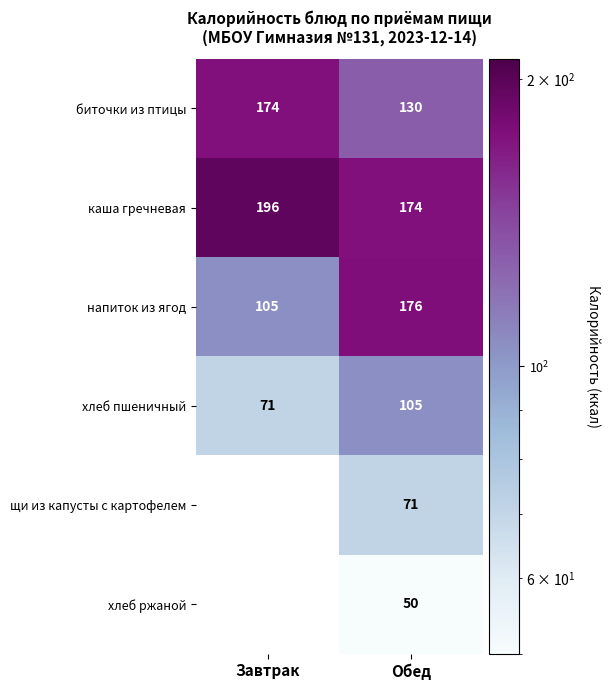

Rank the categories by каша гречневая value from highest to lowest.

Завтрак, Обед